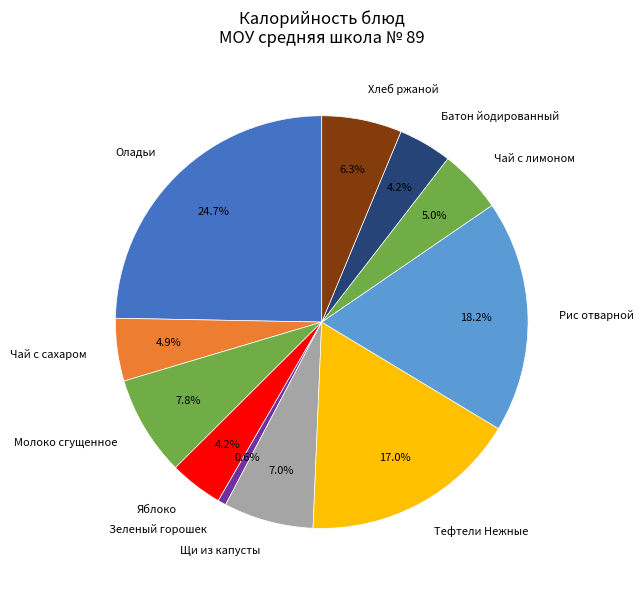

What percentage is NOT represented by Рис отварной?

81.8%